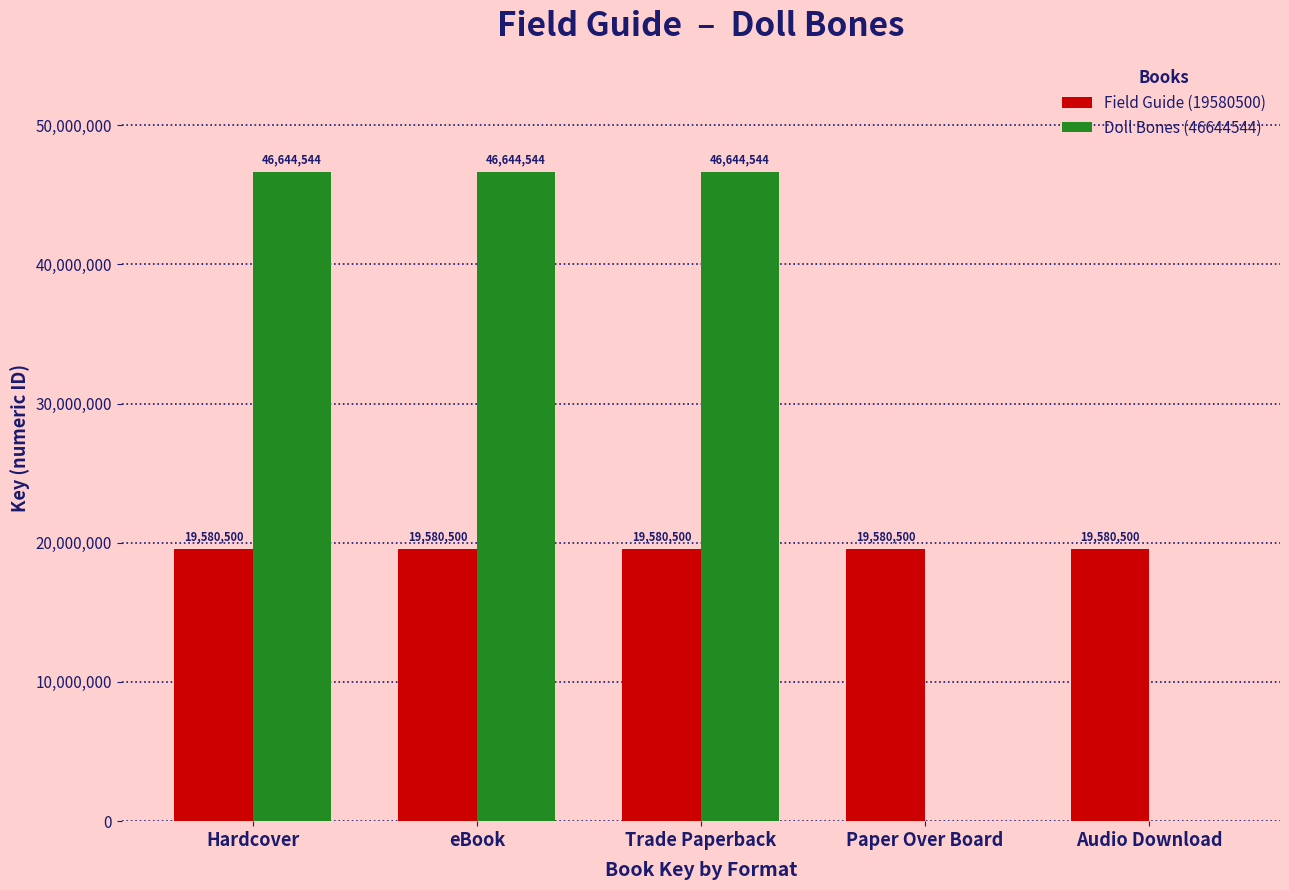

Between Hardcover and Paper Over Board, which series saw the biggest shift?

Doll Bones (46644544)